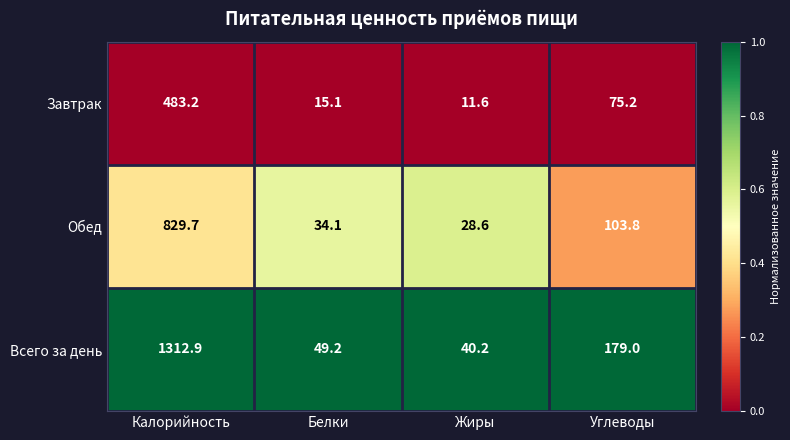

What is the total value across all series at Калорийность?

2625.8